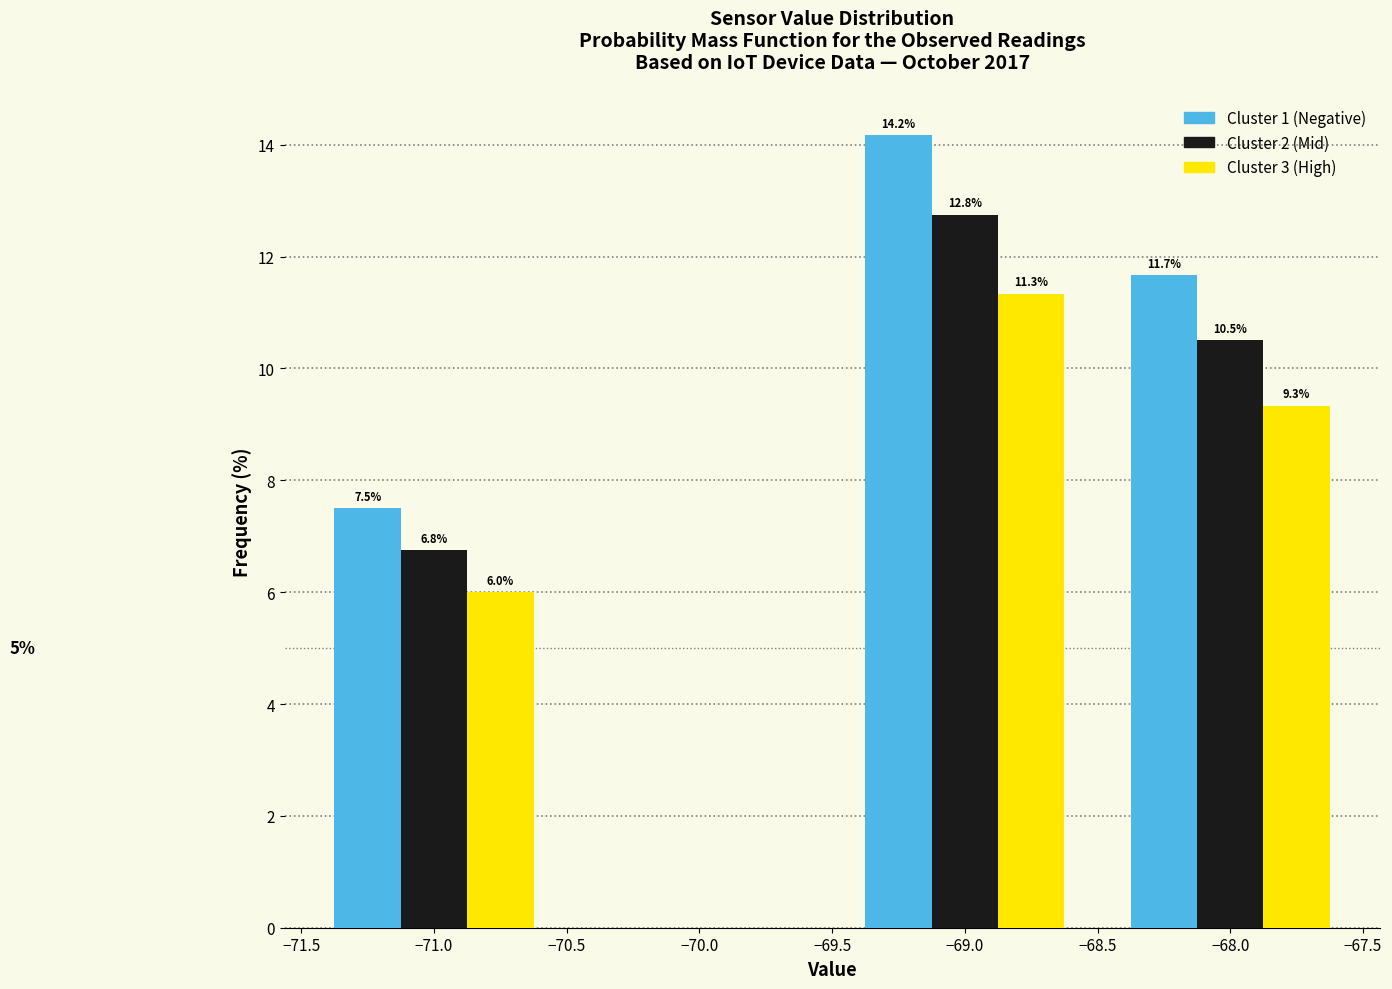

Reading right to left, transcribe all the data shown in this chart.

Cluster 1 (Negative): −68.0=11.7	−69.0=14.2	−71.0=7.5
Cluster 2 (Mid): −68.0=10.5	−69.0=12.8	−71.0=6.8
Cluster 3 (High): −68.0=9.3	−69.0=11.3	−71.0=6.0